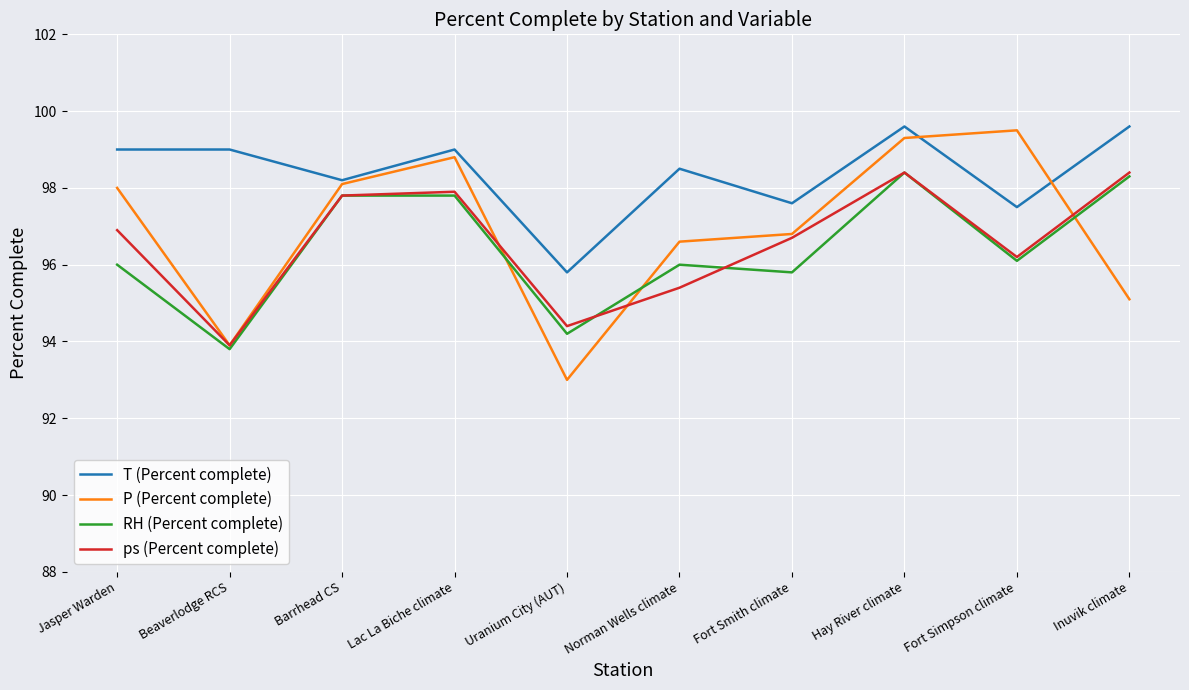

True or false: P (Percent complete) and RH (Percent complete) intersect in this chart.

True